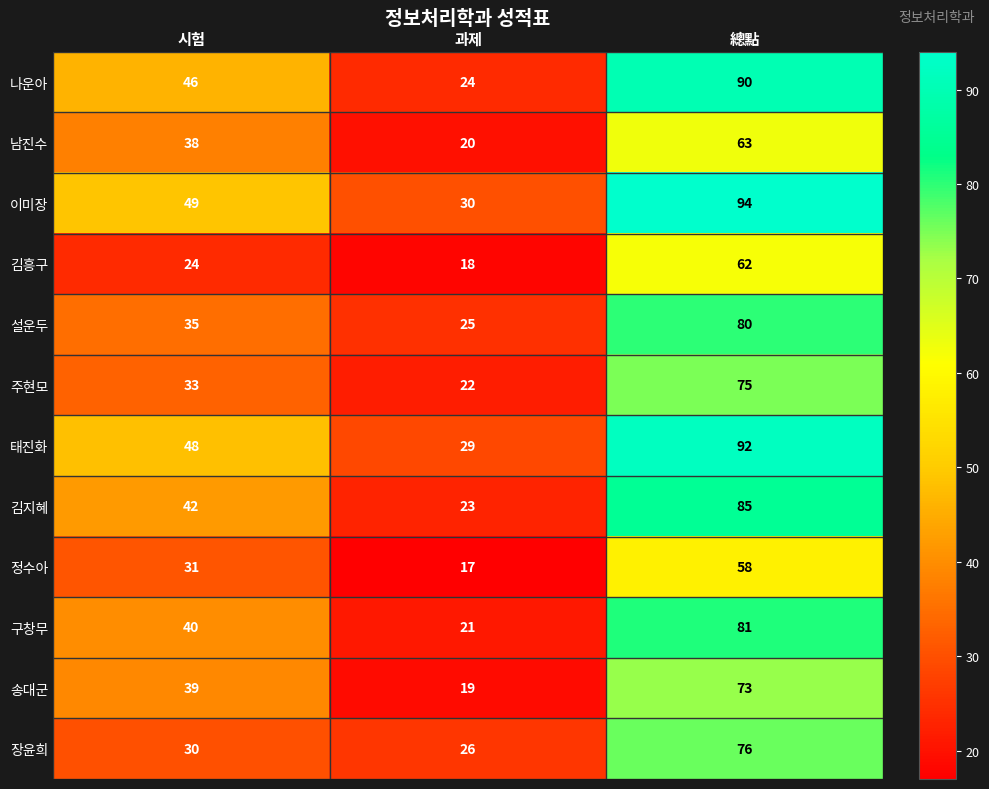

List the series in order of their peak value, lowest first.

정수아, 김흥구, 남진수, 송대군, 주현모, 장윤희, 설운두, 구창무, 김지혜, 나운아, 태진화, 이미장